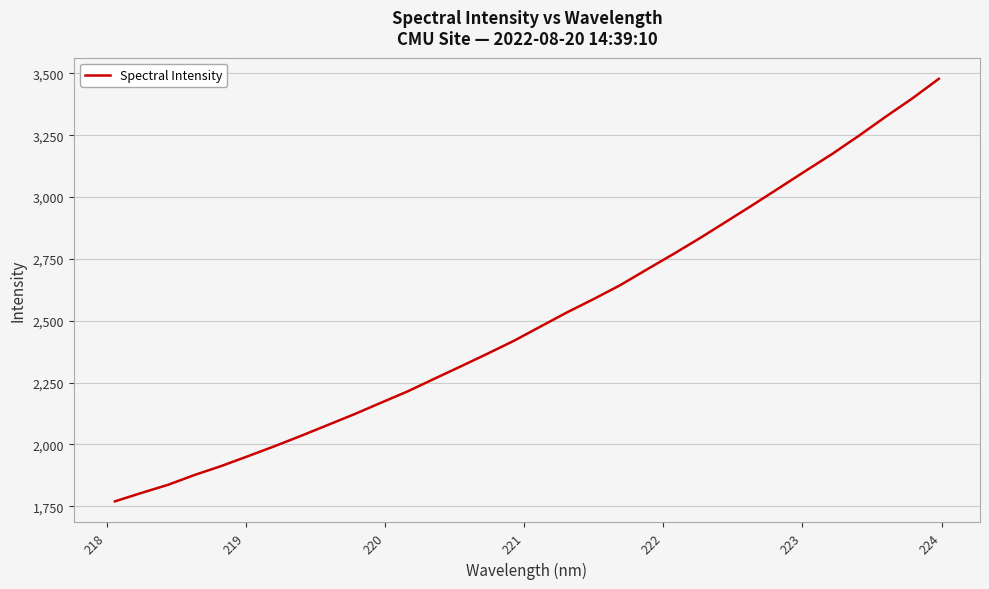

What is the smallest value displayed?

1770.3